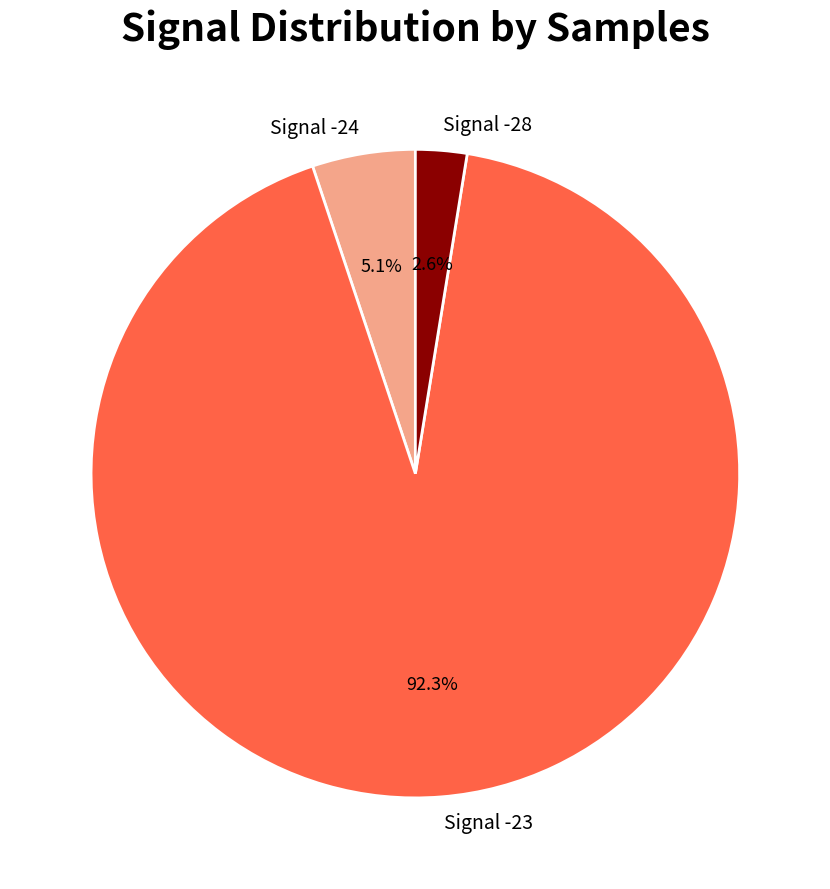

Between Signal -28 and Signal -24, which is larger?

Signal -24